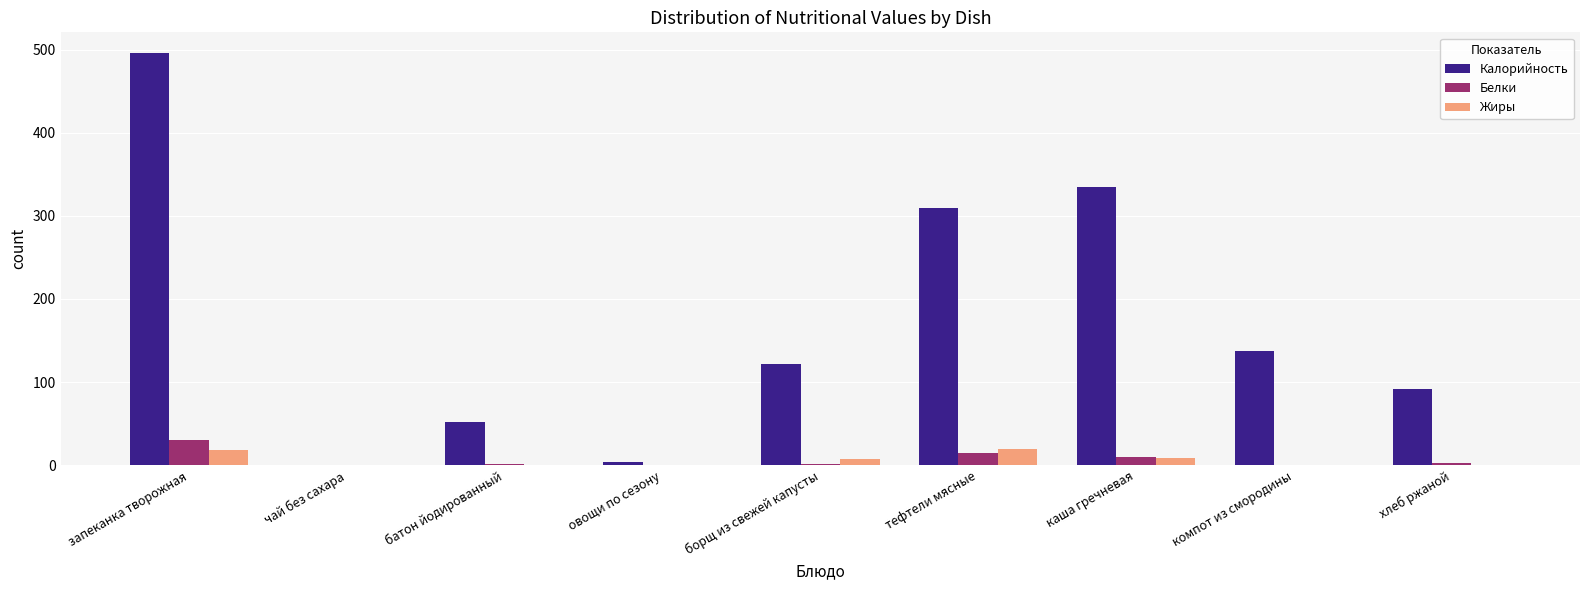

What is the maximum value for Калорийность?

496.0